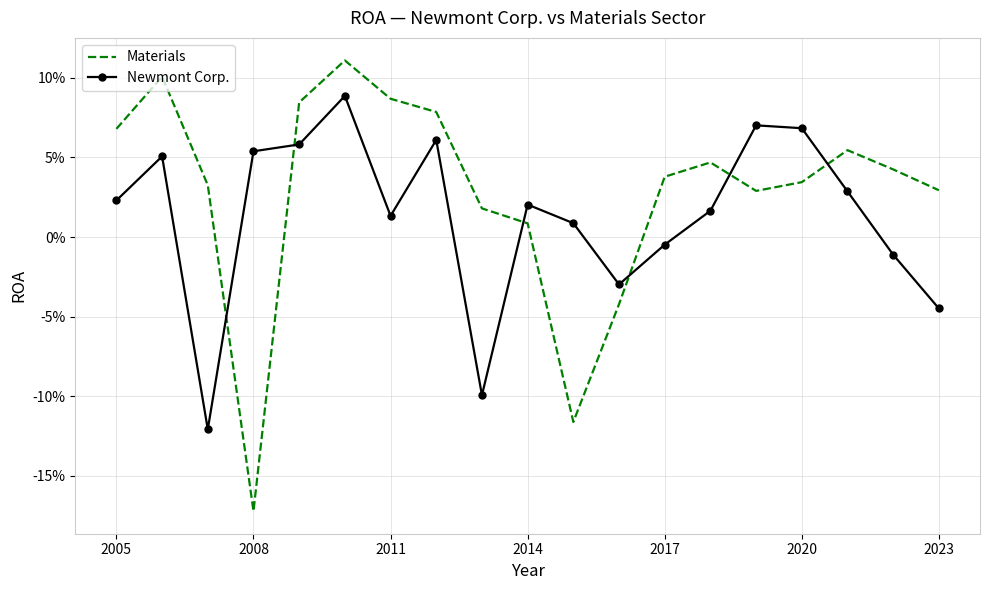

Reading left to right, what are all the values shown in this chart?

Materials: 0.1	0.1	0.0	-0.2	0.1	0.1	0.1	0.1	0.0	0.0	-0.1	-0.0	0.0	0.0	0.0	0.0	0.1	0.0	0.0
Newmont Corp.: 0.0	0.1	-0.1	0.1	0.1	0.1	0.0	0.1	-0.1	0.0	0.0	-0.0	-0.0	0.0	0.1	0.1	0.0	-0.0	-0.0